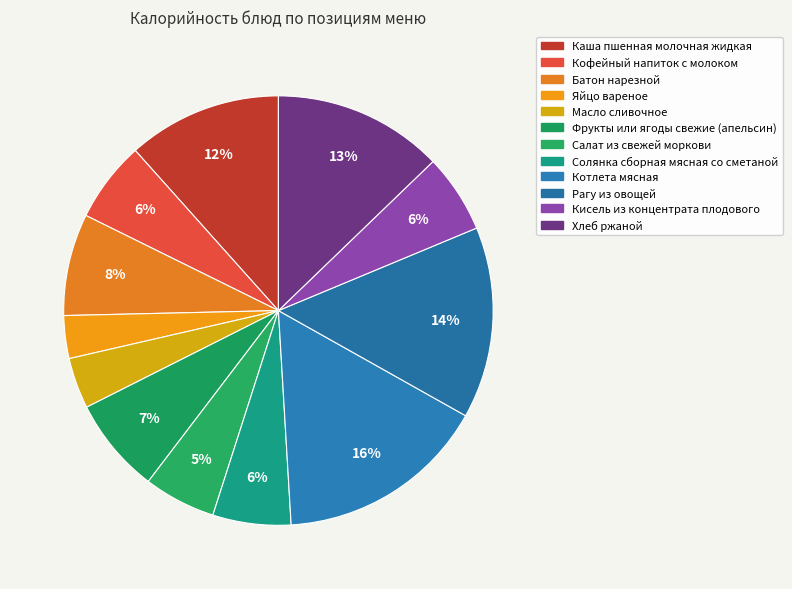

How many slices are in this pie chart?

12